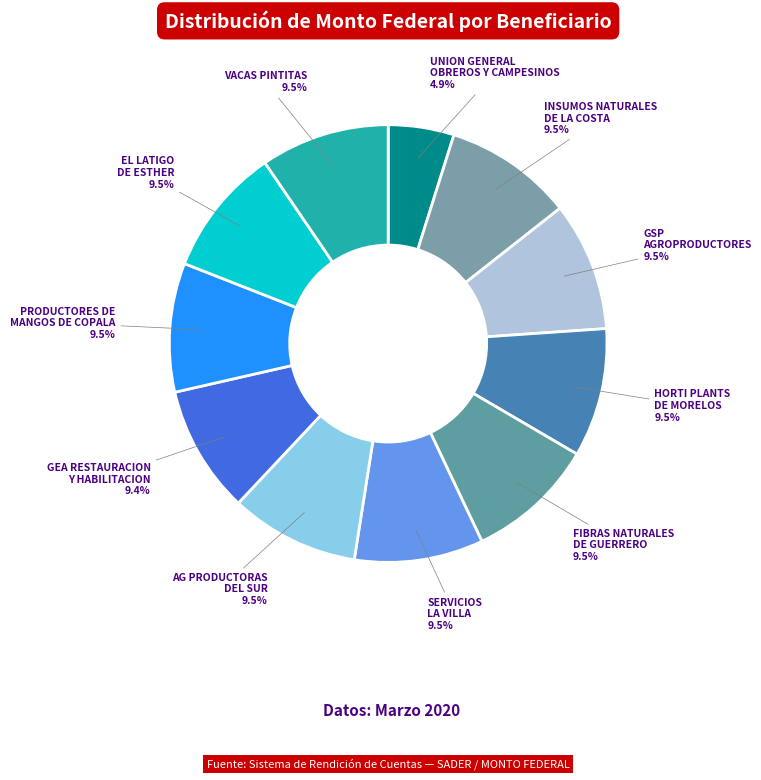

Rank the categories by value from highest to lowest.

INSUMOS NATURALES DE LA COSTA, GSP AGROPRODUCTORES SPR DE RL, HORTI PLANTS DE MORELOS SPR DE RL, FIBRAS NATURALES DE GUERRERO SPR DE RL, SERVICIOS LA VILLA SCL DE CV, AG PRODUCTORAS DEL SUR SPR DE RL DE CV, PRODUCTORES DE MANGOS DE COPALA SPR, EL LATIGO DE ESTHER SPR DE RL DE CV, VACAS PINTITAS SC DE RL DE CV, GEA RESTAURACION Y HABILITACION, UNION GENERAL DE OBREROS Y CAMPESINOS